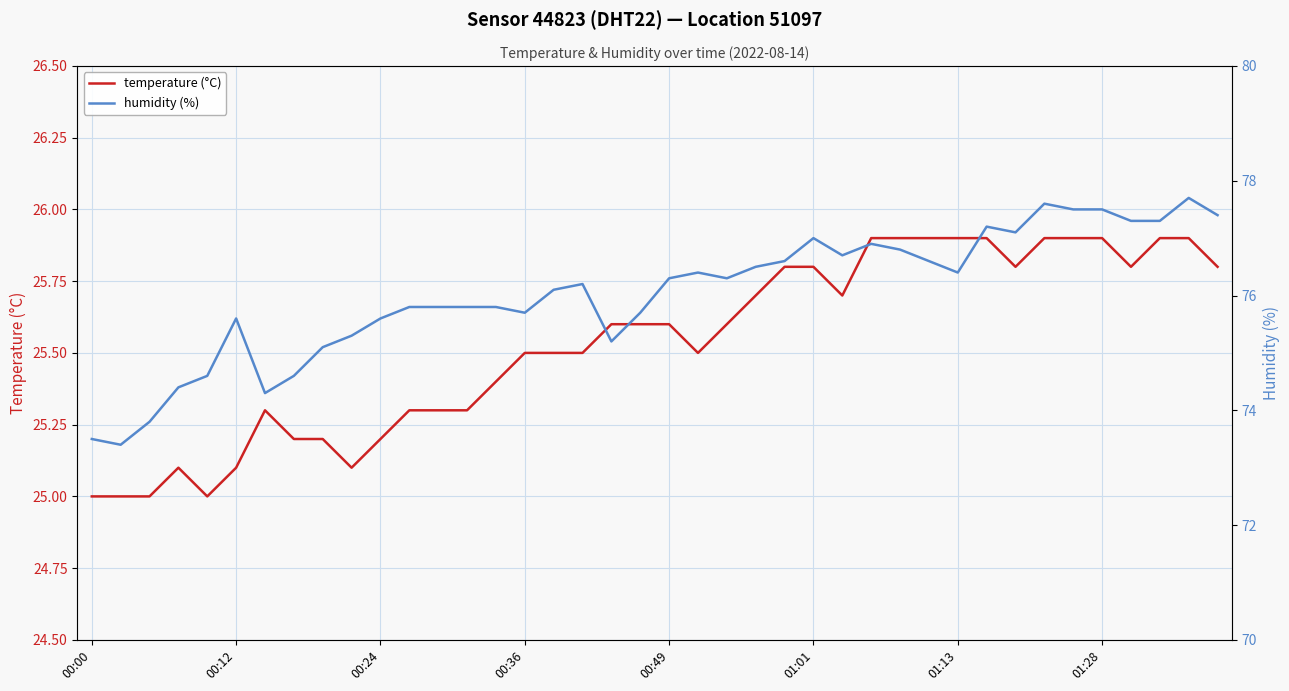

How many interior local peaks does the temperature (°C) series have?

2